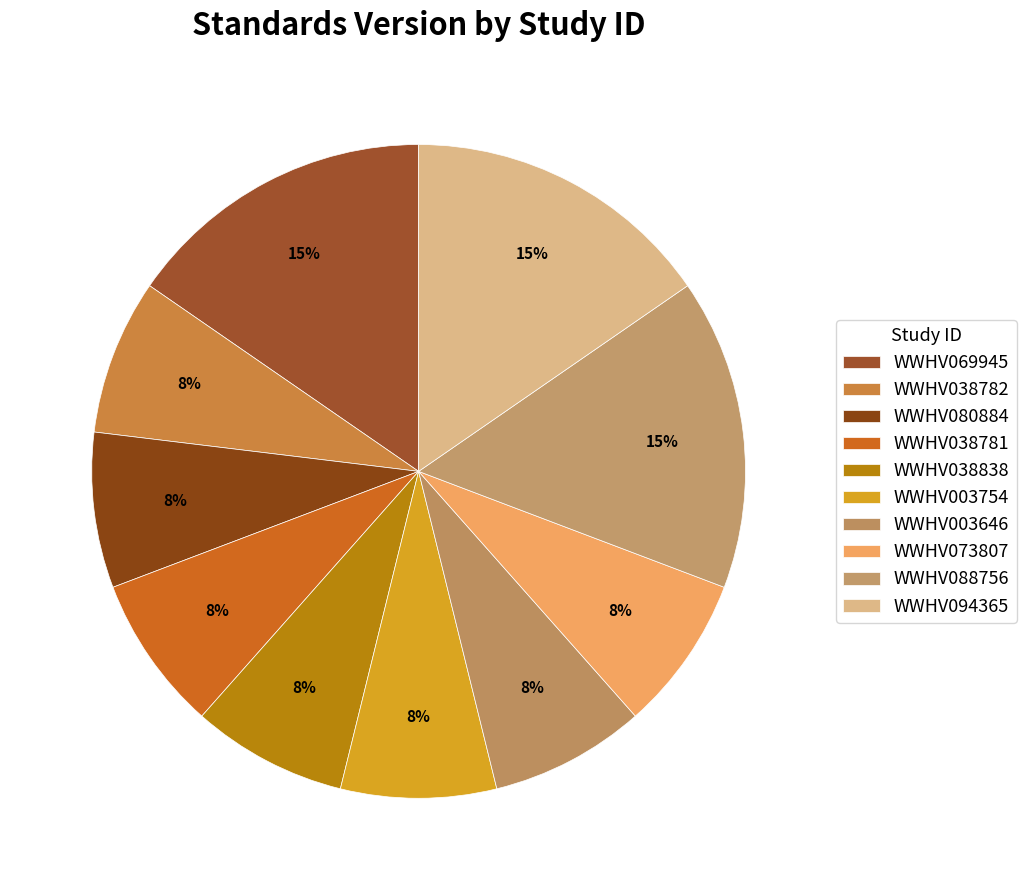

Count the number of slices in the pie.

10